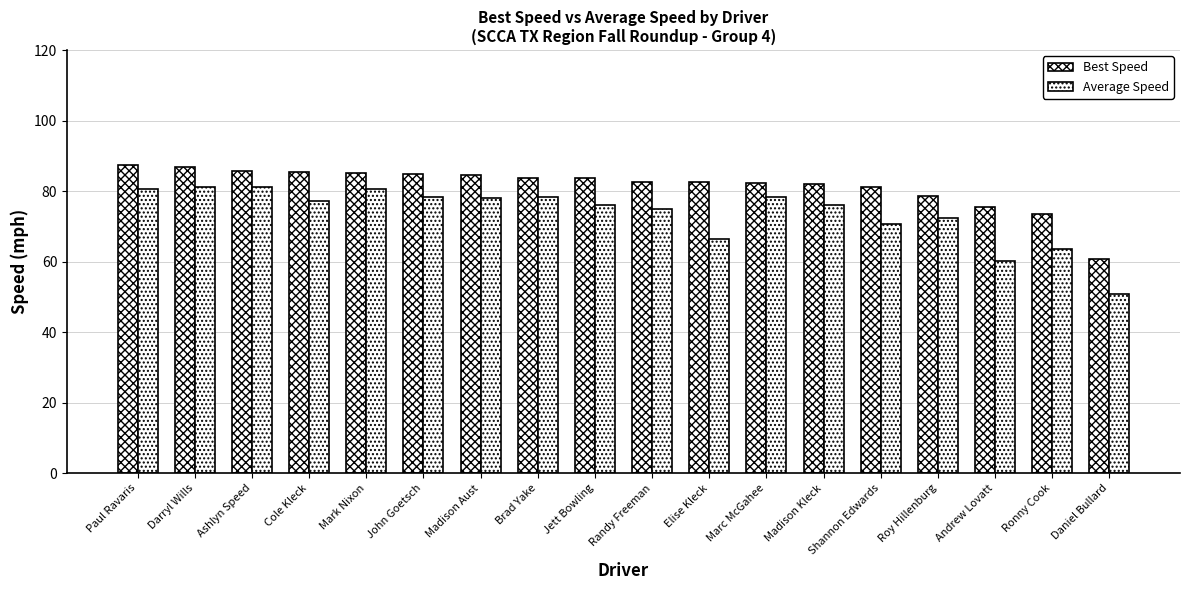

Count the number of data series in this chart.

2